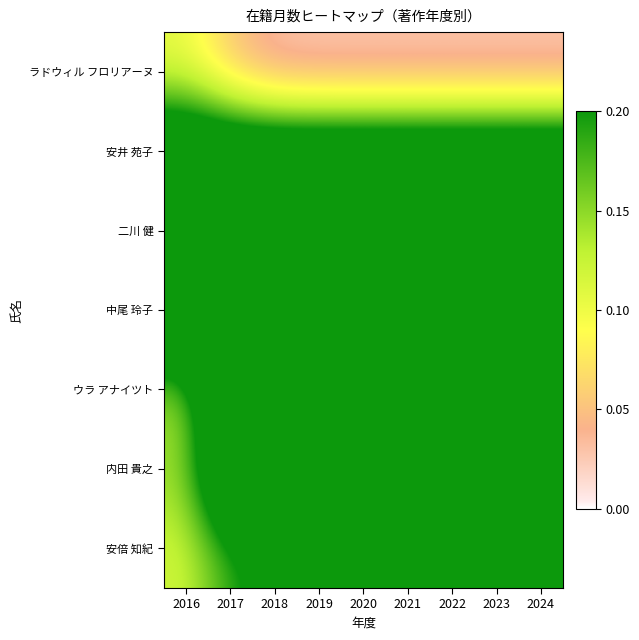

At which category is the sum across all series the highest?

2024